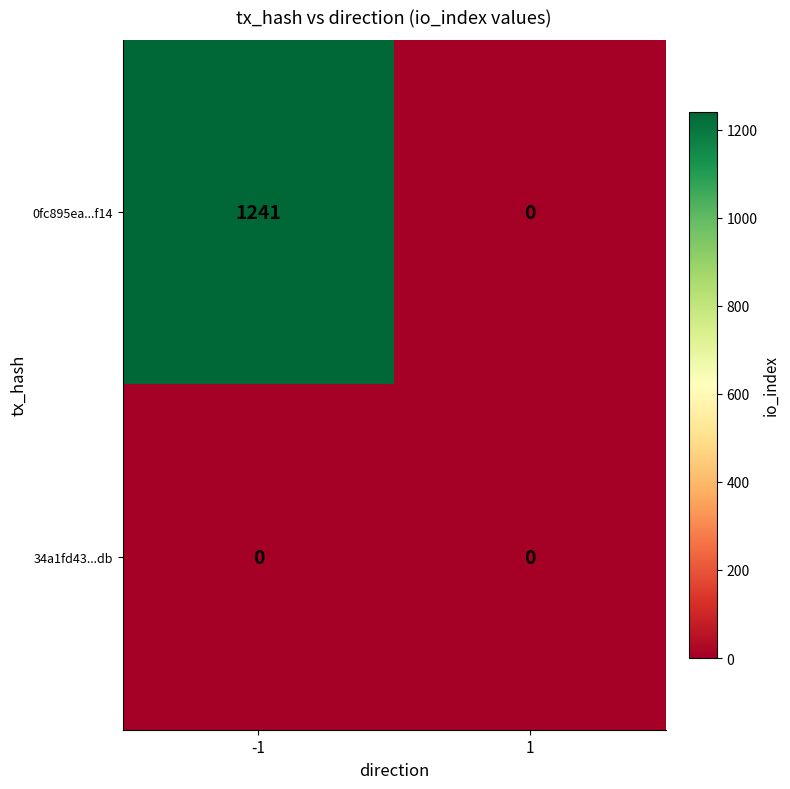

Reading left to right, list all the values displayed in this chart.

0fc895ea...f14: -1=1241	1=0
34a1fd43...db: -1=0	1=0